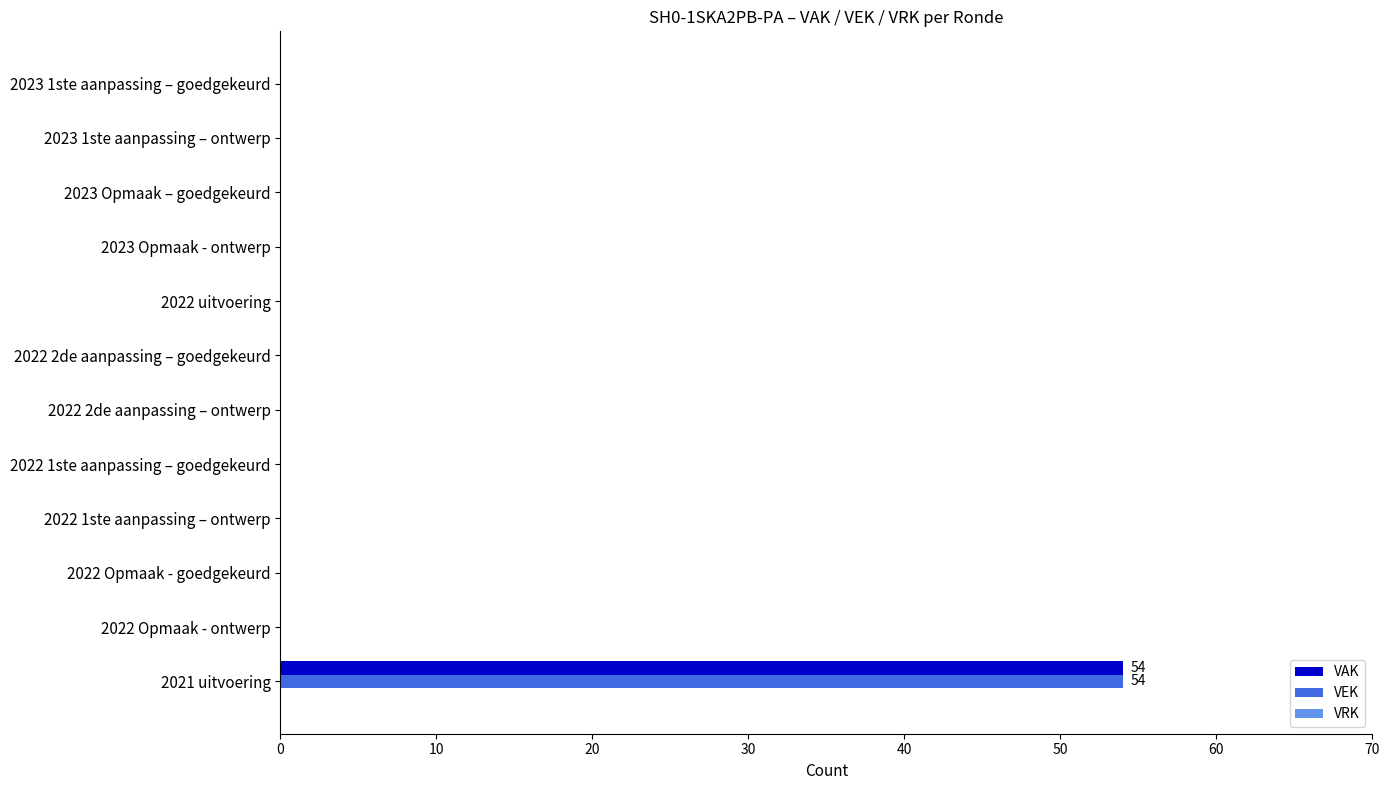

At which label does VAK reach its peak?

2021 uitvoering